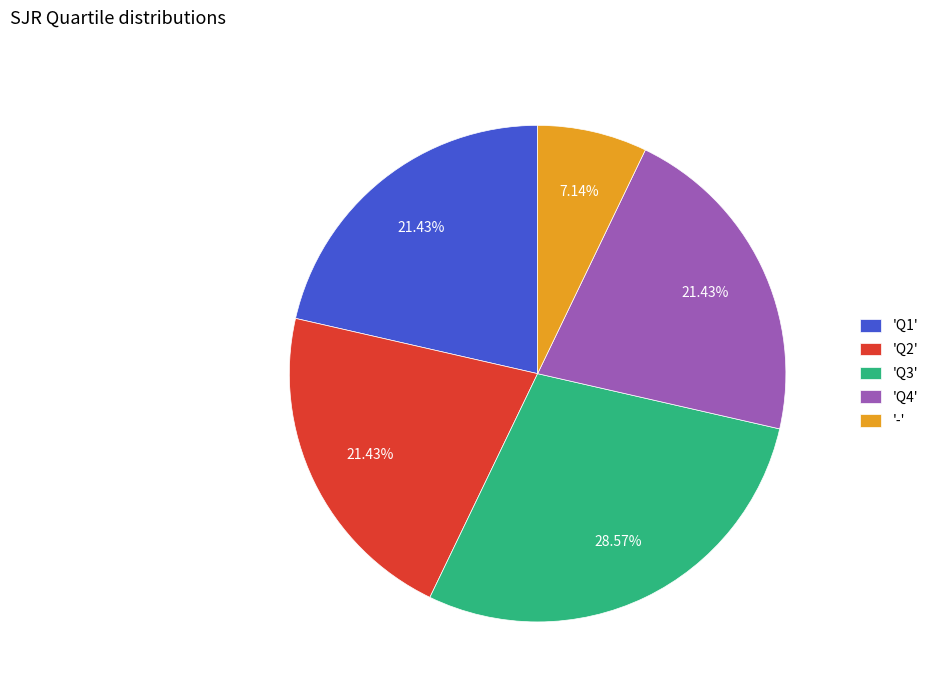

Which slice is the smallest?

'-'